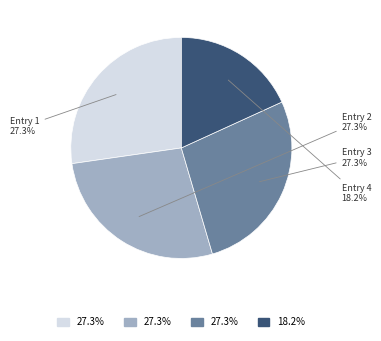

Is Entry 3 the majority of the pie?

No